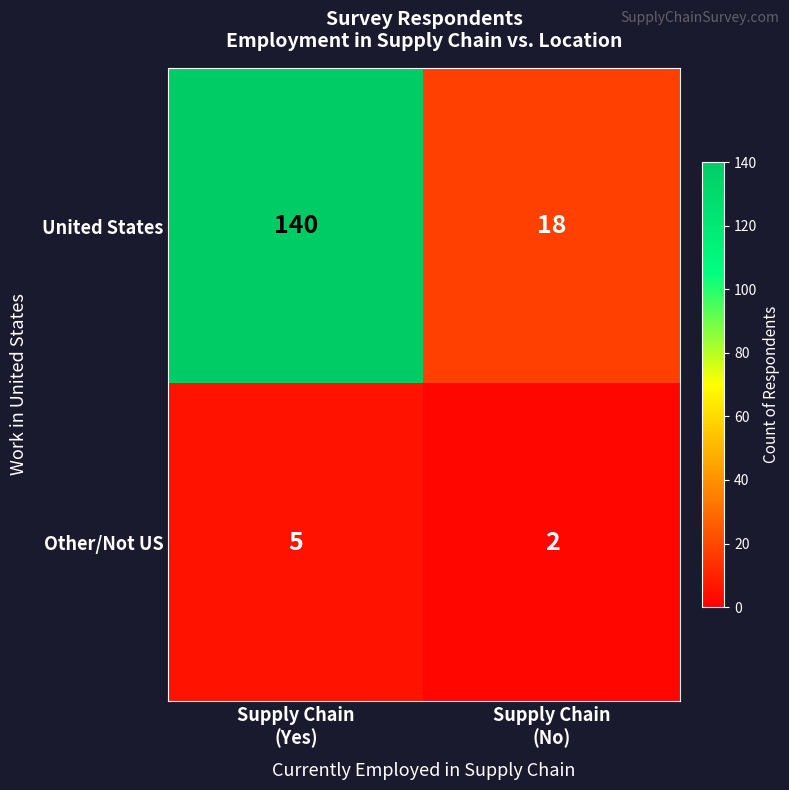

Reading left to right, what are all the values shown in this chart?

United States: 140	18
Other/Not US: 5	2